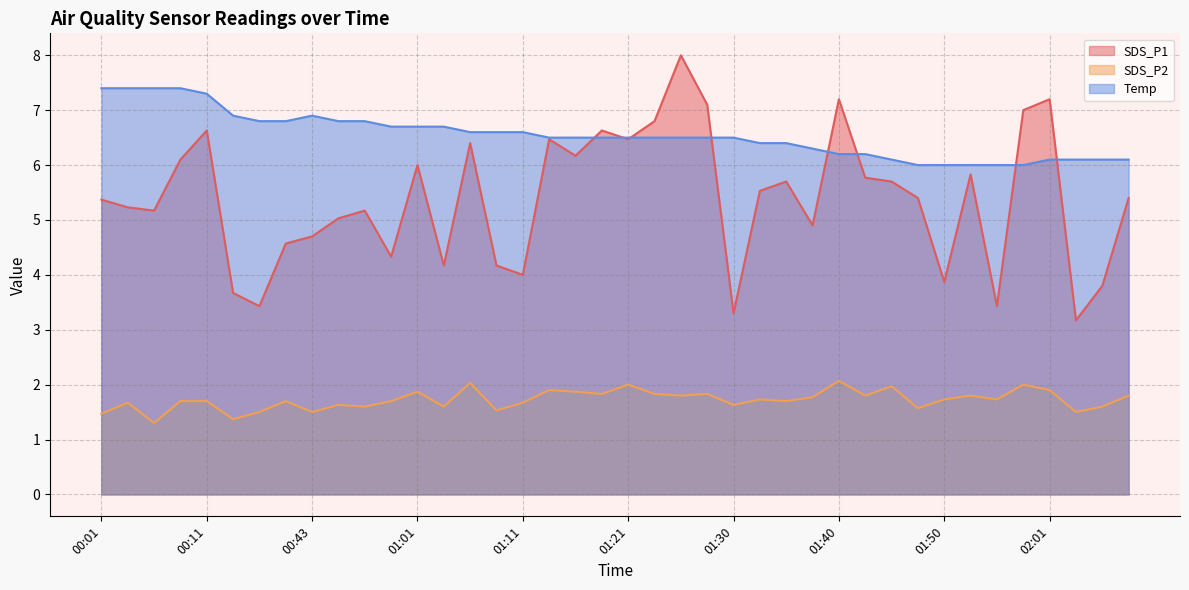

At 00:36, list the series in order from smallest to largest.

SDS_P2, SDS_P1, Temp